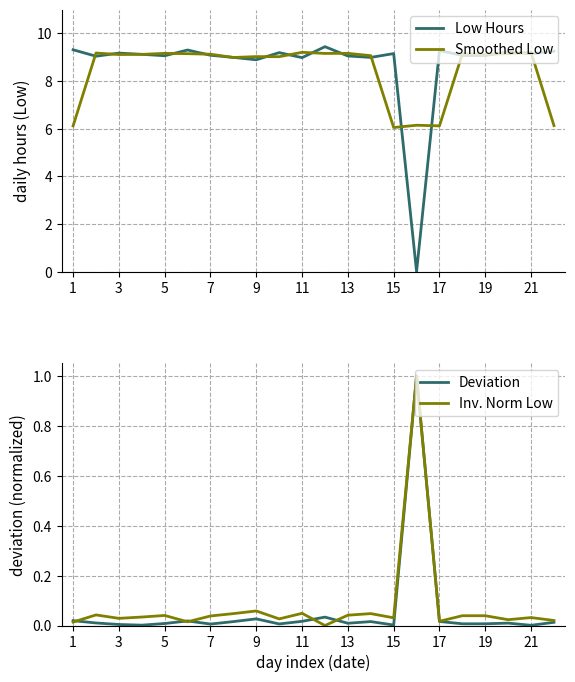

What is the value of the Low Hours point at the 3rd from the left?

9.2